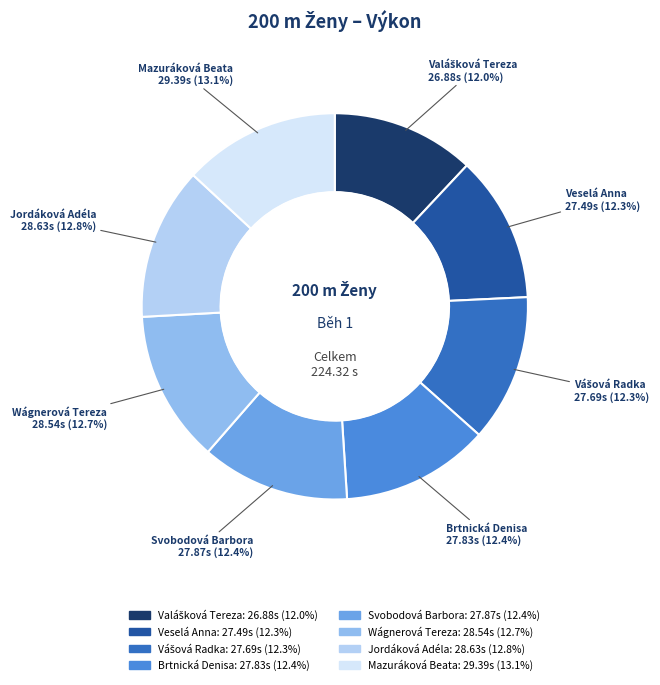

Combined, what portion of the pie is Veselá Anna and Wágnerová Tereza?

25.0%